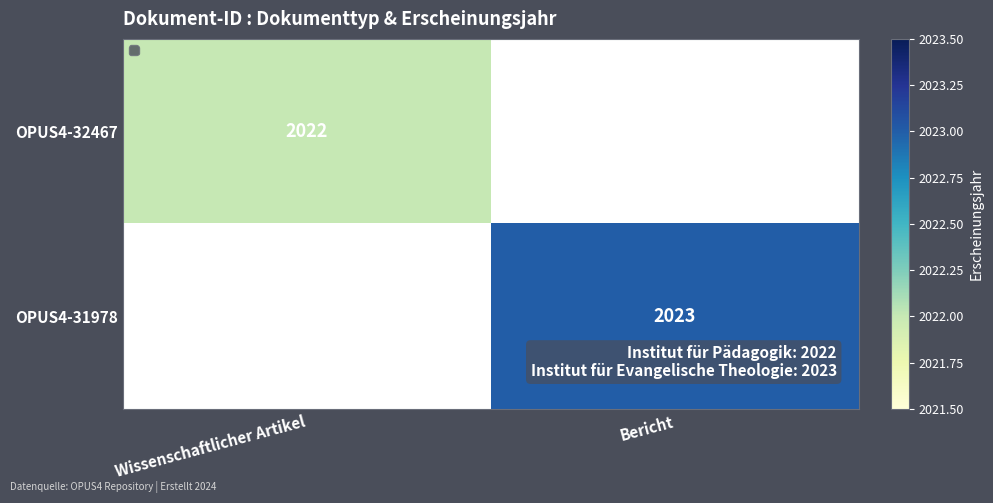

True or false: OPUS4-32467 has a value of 2717 at Wissenschaftlicher Artikel.

False